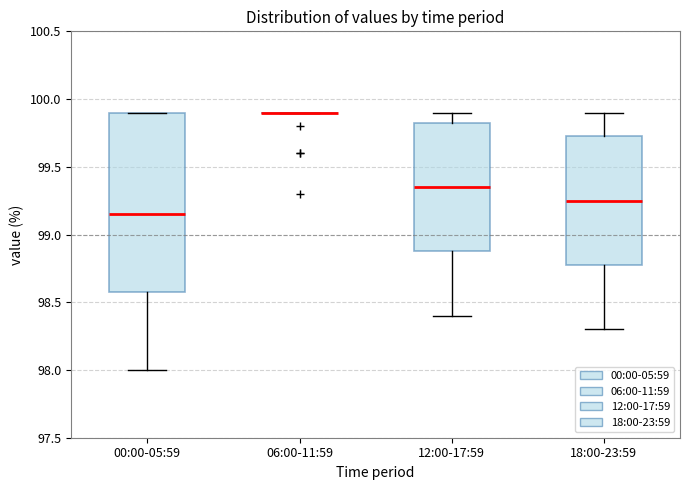

Reading left to right, transcribe this box plot: for each box, give where its median line is, the range the box spans, and where its two whiskers end, as read against the y-axis. The values are not printed on the chart, so give them approximately, as read against the axis.

00:00-05:59: median 99.15, box 98.60 to 99.90, whiskers 98.00 to 99.90
06:00-11:59: box collapsed to a line at 99.90, whiskers 99.90 to 99.90
12:00-17:59: median 99.35, box 98.90 to 99.85, whiskers 98.40 to 99.90
18:00-23:59: median 99.25, box 98.80 to 99.75, whiskers 98.30 to 99.90